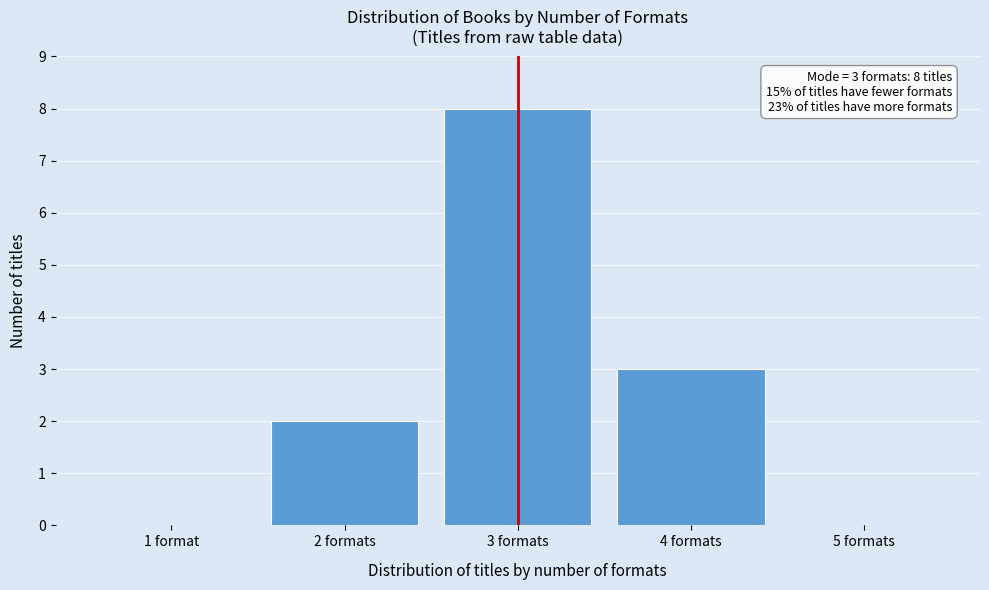

Reading left to right, extract all data points from this chart.

1 format=0	2 formats=2	3 formats=8	4 formats=3	5 formats=0